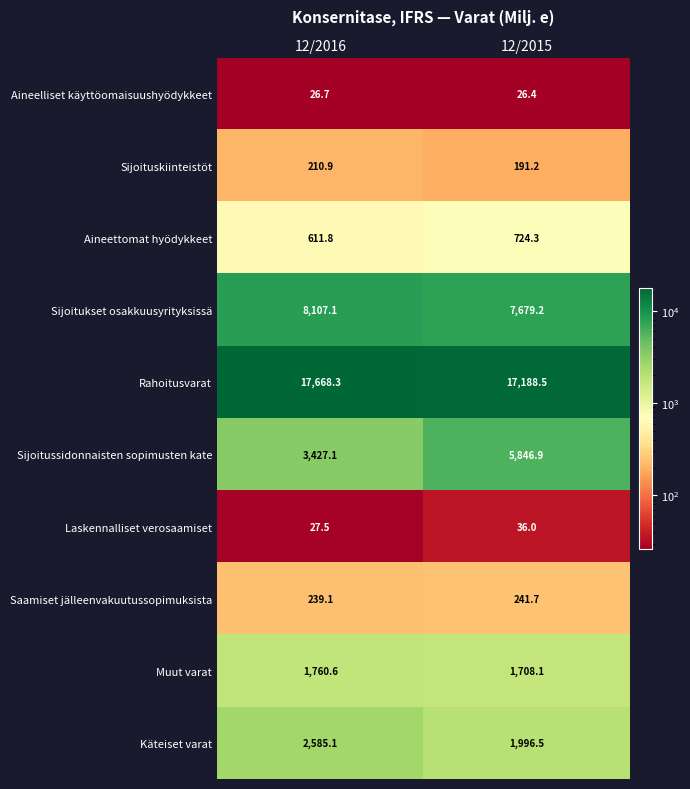

Rank the series by their maximum value, from highest to lowest.

Rahoitusvarat, Sijoitukset osakkuusyrityksissä, Sijoitussidonnaisten sopimusten kate, Käteiset varat, Muut varat, Aineettomat hyödykkeet, Saamiset jälleenvakuutussopimuksista, Sijoituskiinteistöt, Laskennalliset verosaamiset, Aineelliset käyttöomaisuushyödykkeet